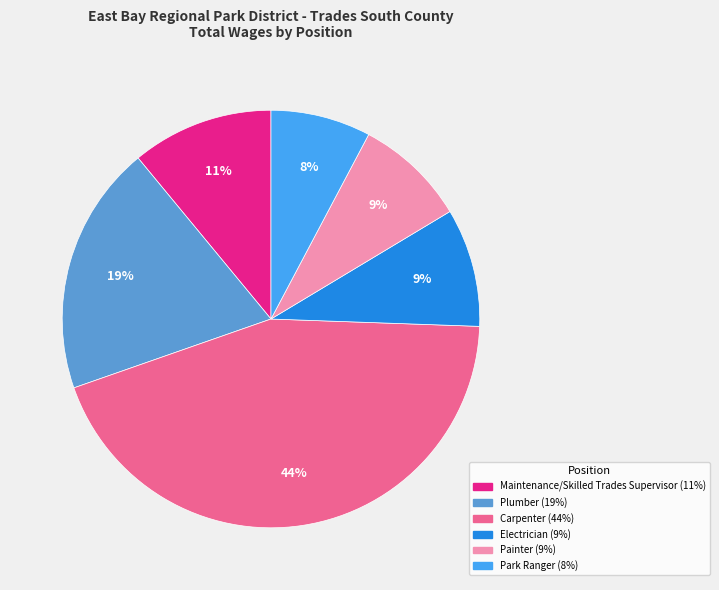

To the nearest percent, what is the average slice percentage?

17%